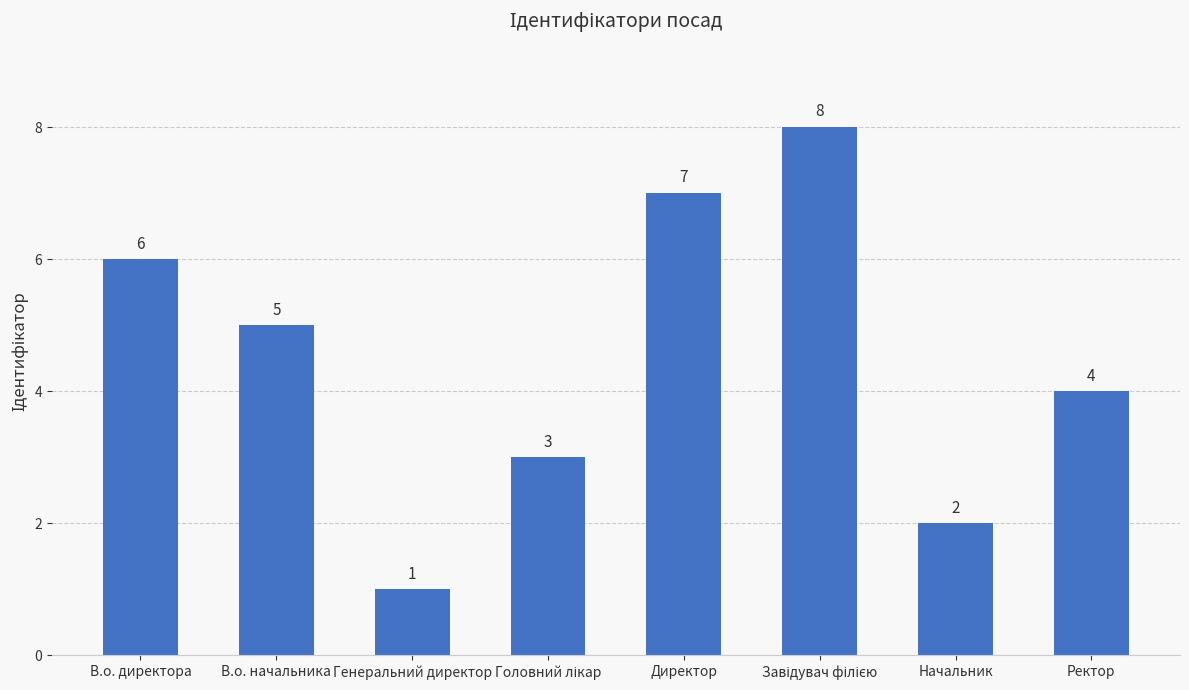

Where does the data first go above 5?

В.о. директора